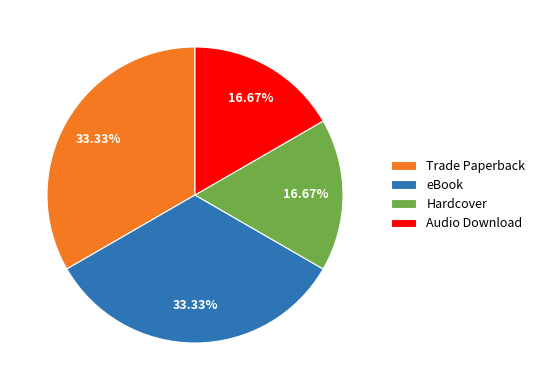

Count the number of slices in the pie.

4